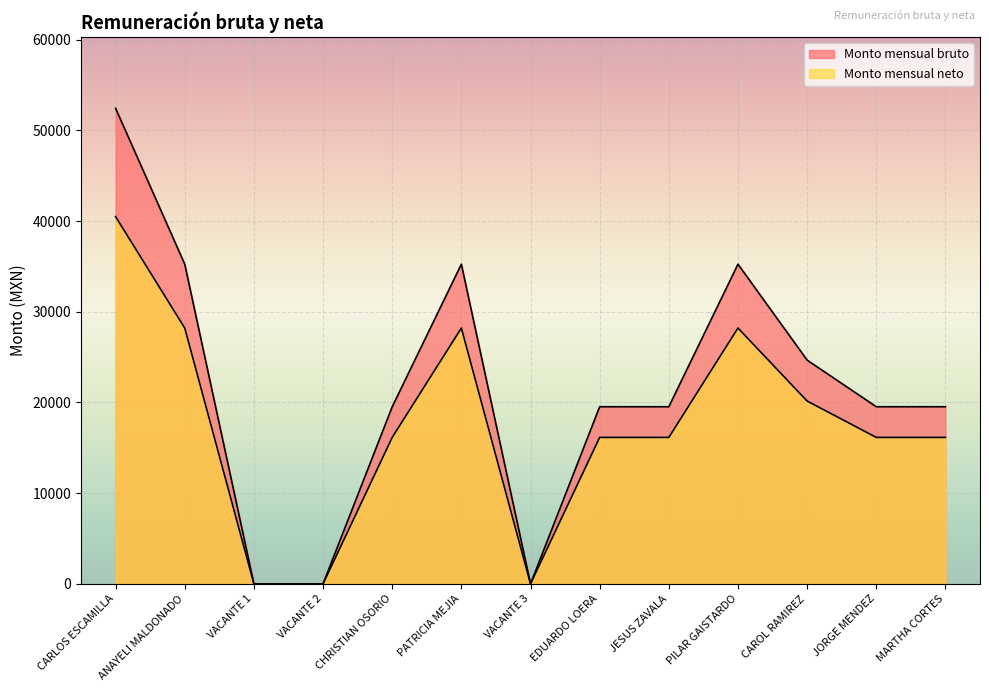

What position from the left is CARLOS ESCAMILLA?

1